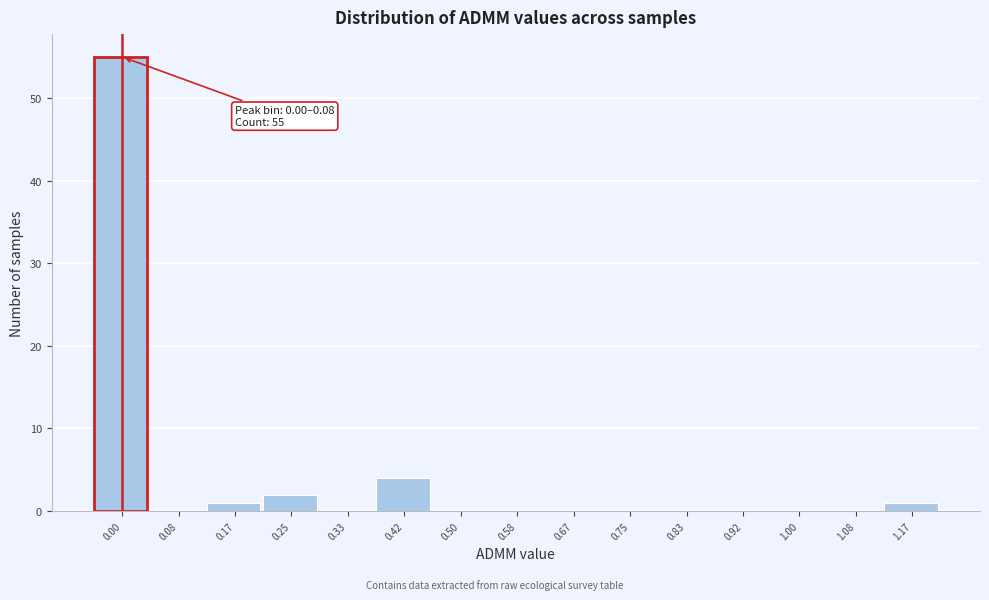

Reading left to right, list all the values displayed in this chart.

0.00=55	0.08=0	0.17=1	0.25=2	0.33=0	0.42=4	0.50=0	0.58=0	0.67=0	0.75=0	0.83=0	0.92=0	1.00=0	1.08=0	1.17=1